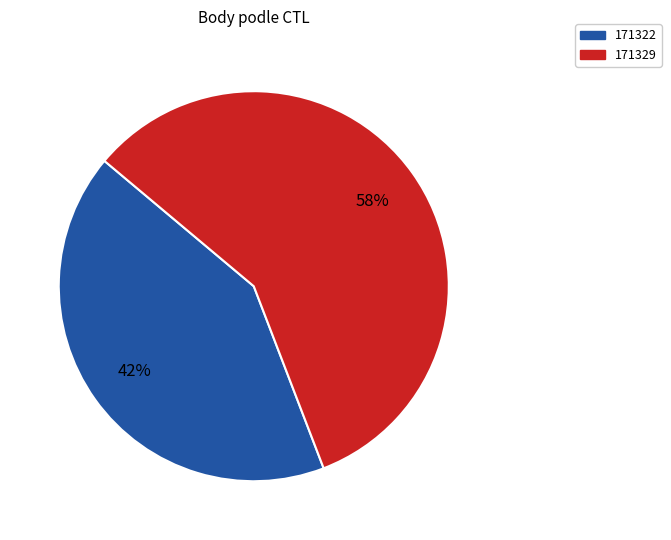

Does any single category account for the majority?

Yes